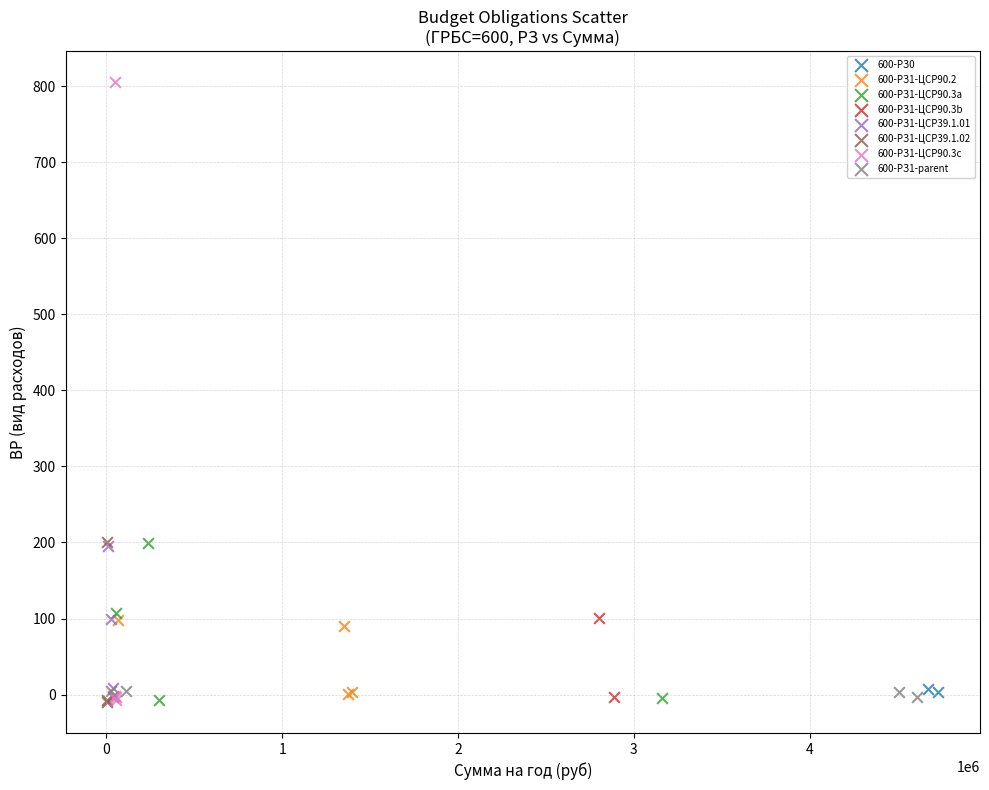

What are all the series names shown in the legend?

600-РЗ0, 600-РЗ1-ЦСР90.2, 600-РЗ1-ЦСР90.3a, 600-РЗ1-ЦСР90.3b, 600-РЗ1-ЦСР39.1.01, 600-РЗ1-ЦСР39.1.02, 600-РЗ1-ЦСР90.3c, 600-РЗ1-parent